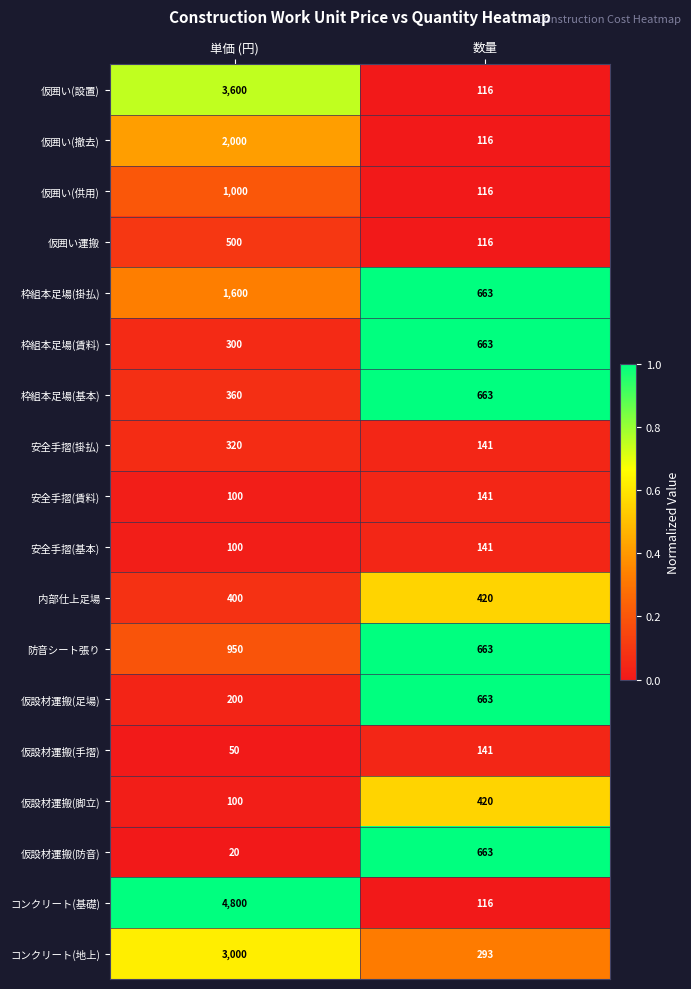

What is the difference between the maximum and minimum values in the 枠組本足場(賃料) series?

363